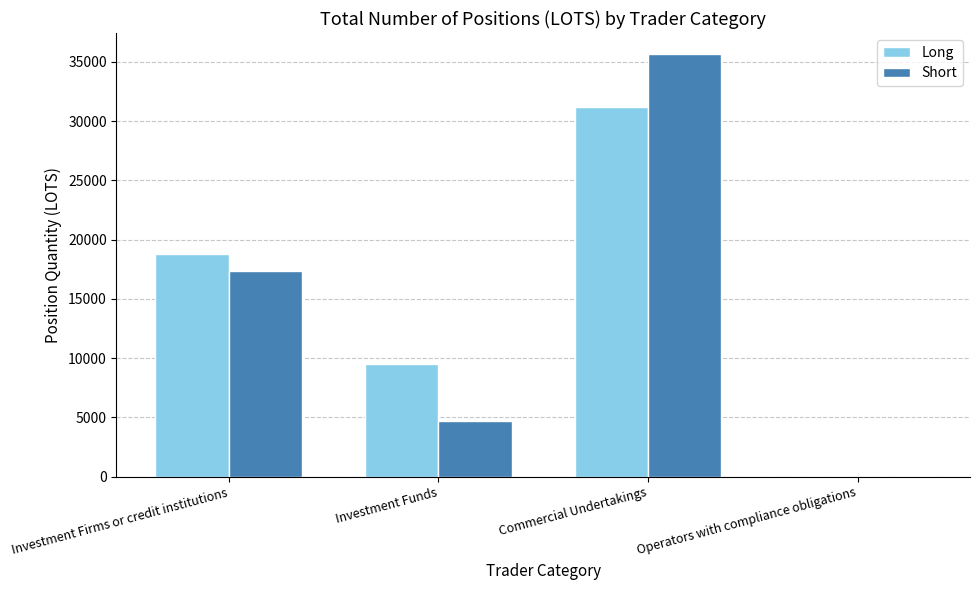

Between Investment Funds and Commercial Undertakings, which series saw the biggest shift?

Short